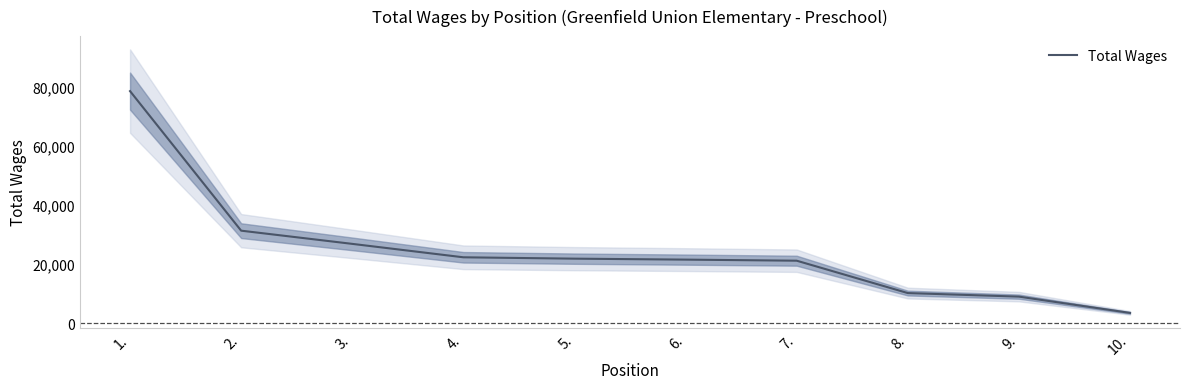

What is the value of the 5th point from the left?

21824